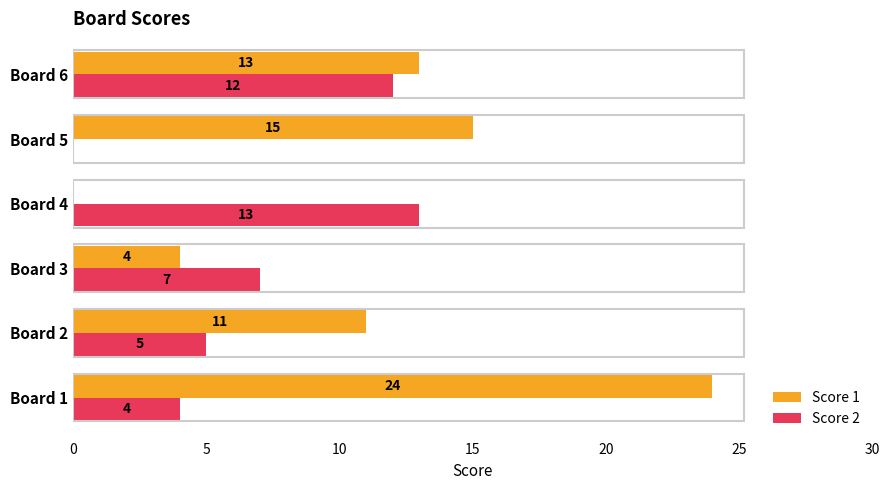

Is it true that Score 2 equals 4 at Board 1?

True